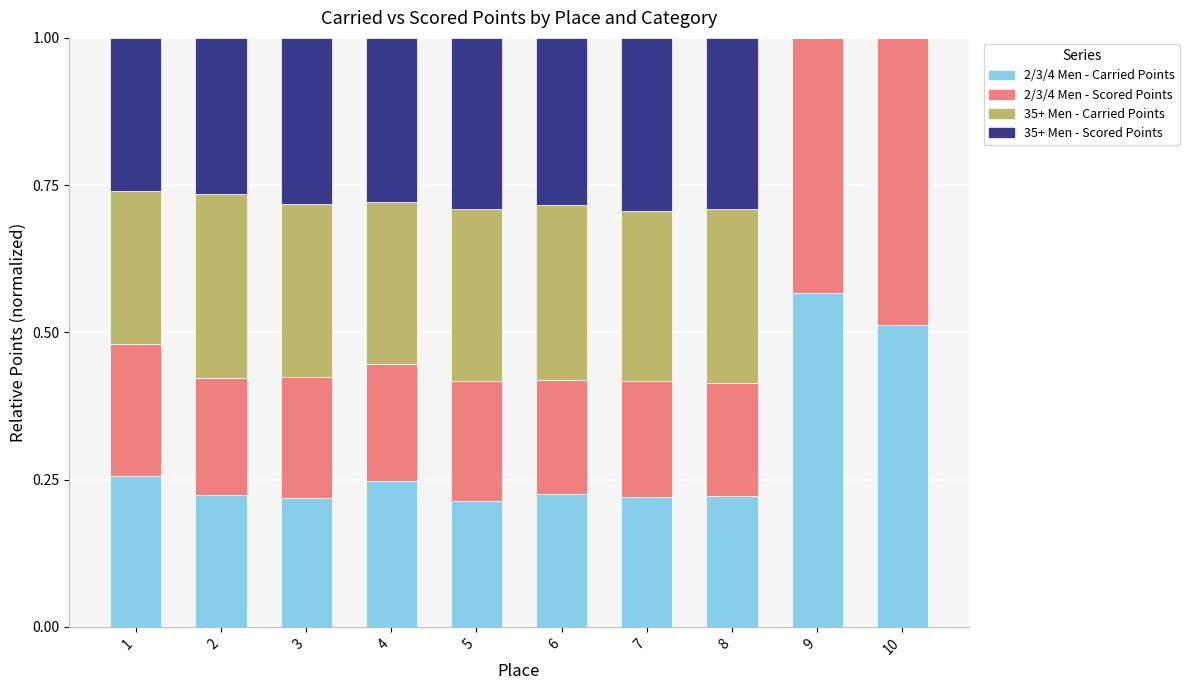

What is the total value across all series at 10?

1.0